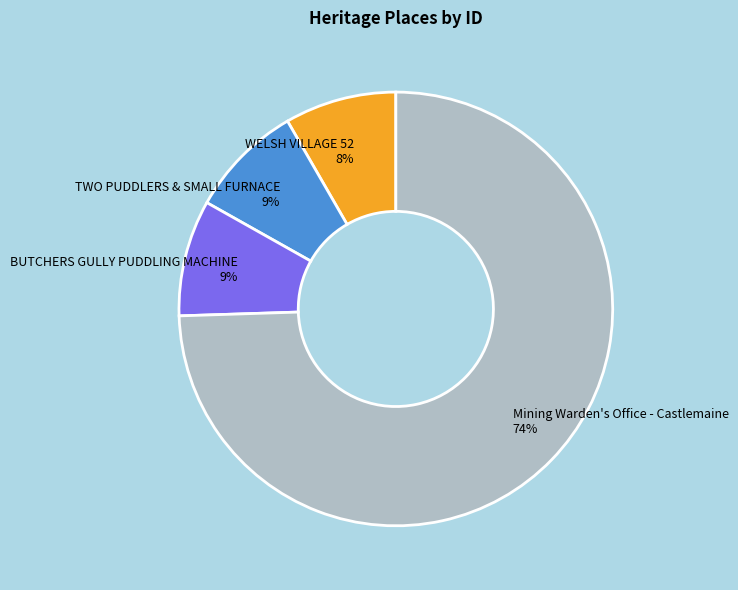

To the nearest percent, what portion does Mining Warden's Office - Castlemaine represent?

74%